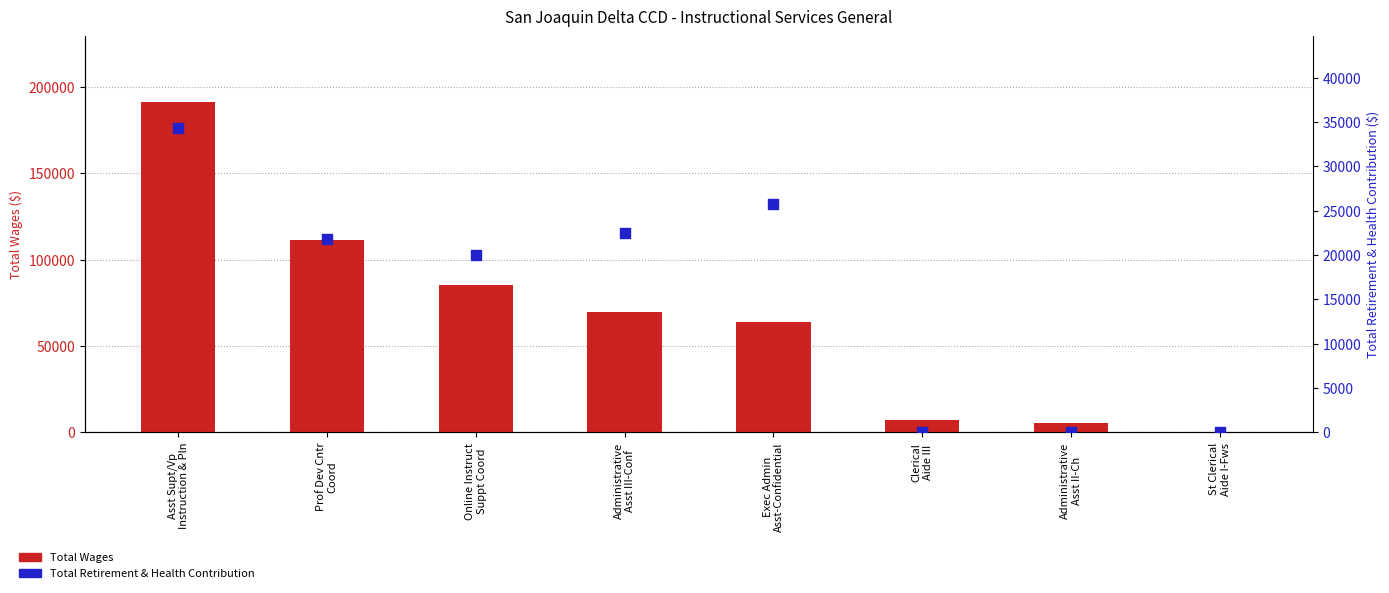

At which category is the sum across all series the highest?

Asst Supt/Vp
Instruction & Pln